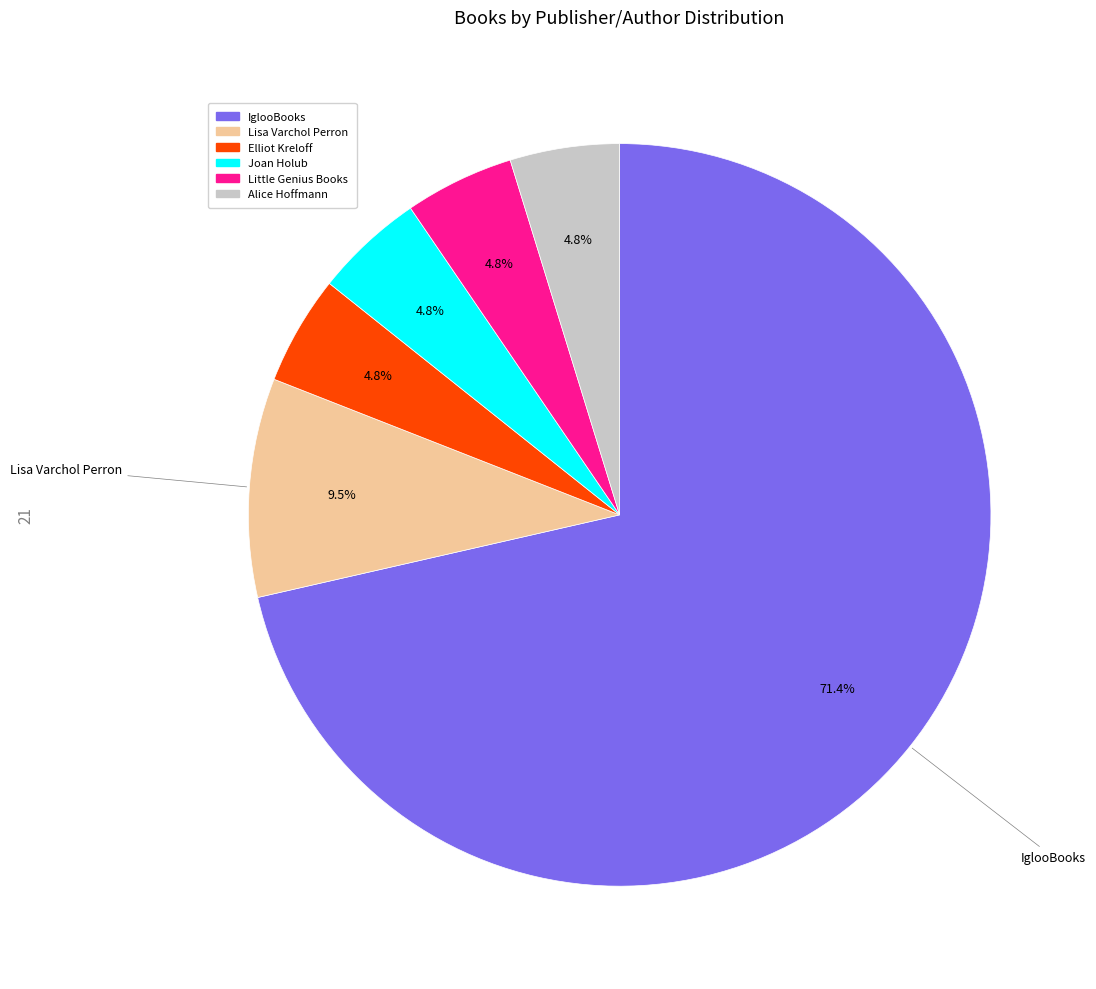

Does Alice Hoffmann account for over 50% of the chart?

No